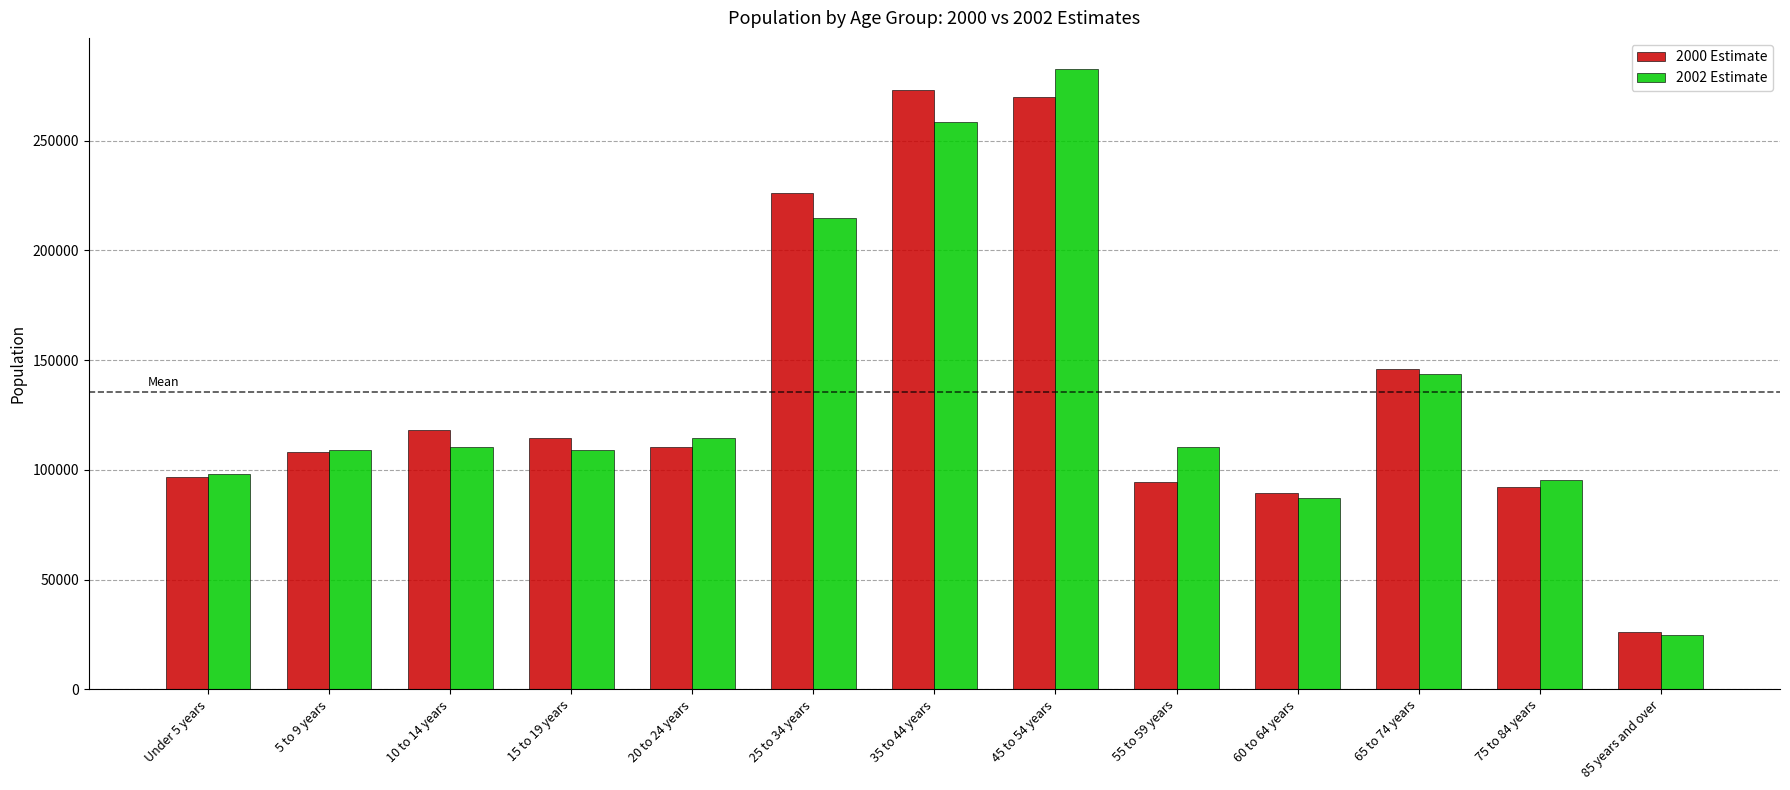

How many values in the 2000 Estimate series are below 110508?

6